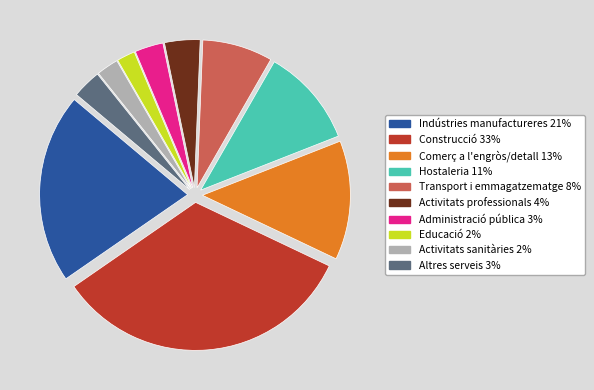

Combined, do Indústries manufactureres 21% and Administració pública 3% account for over 50%?

No